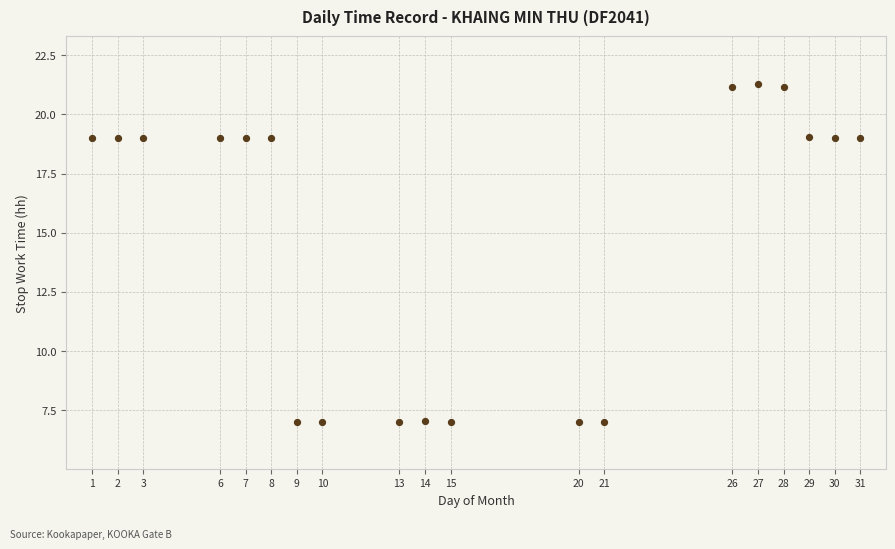

What is the range of Y values (max minus min)?

14.3